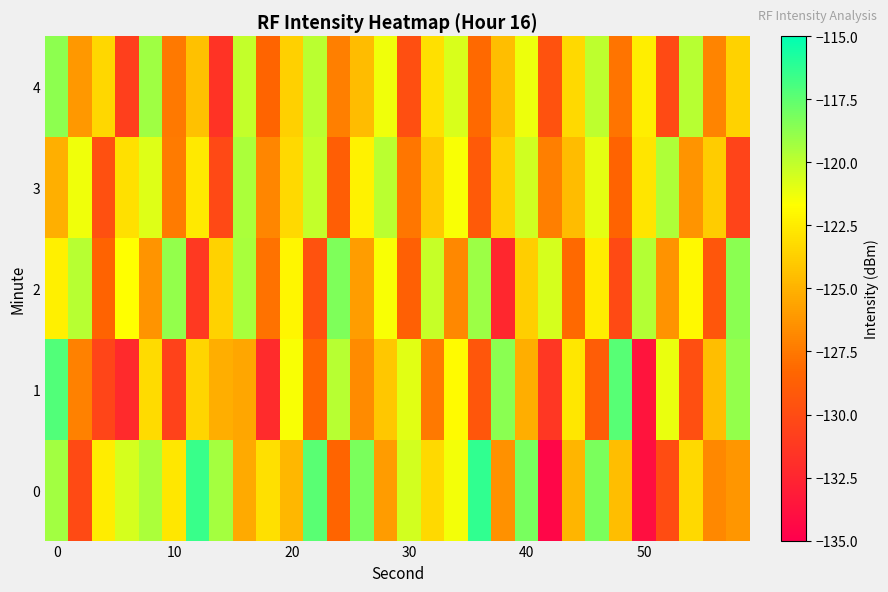

List the series in order of their peak value, highest first.

0, 1, 2, 4, 3